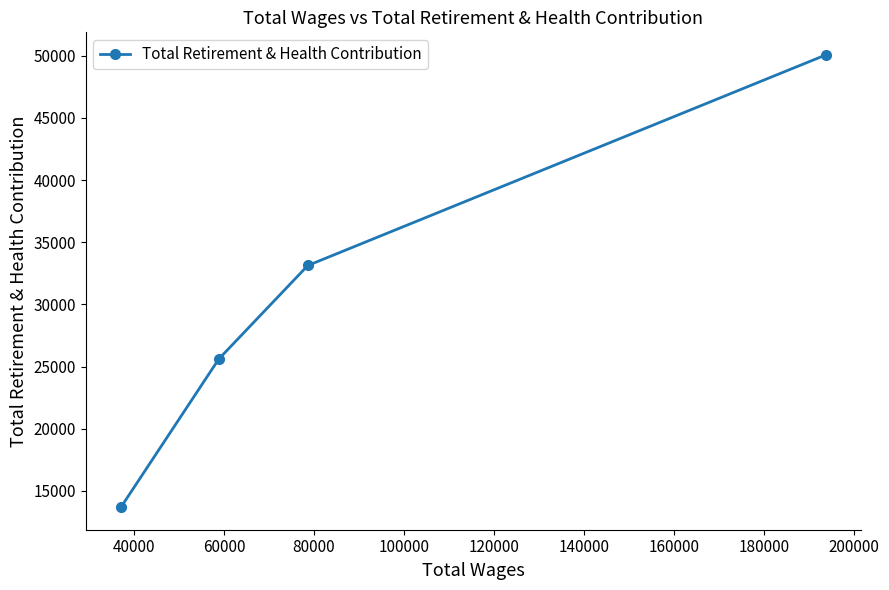

How many values are below 33133?

2